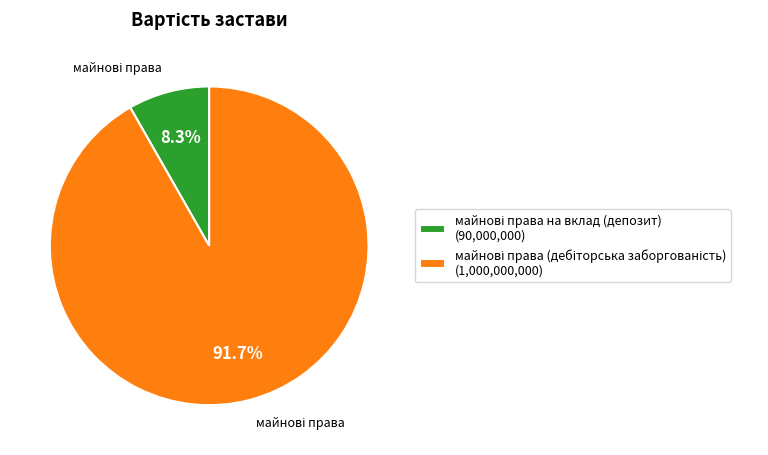

Is there a majority slice in this chart?

Yes